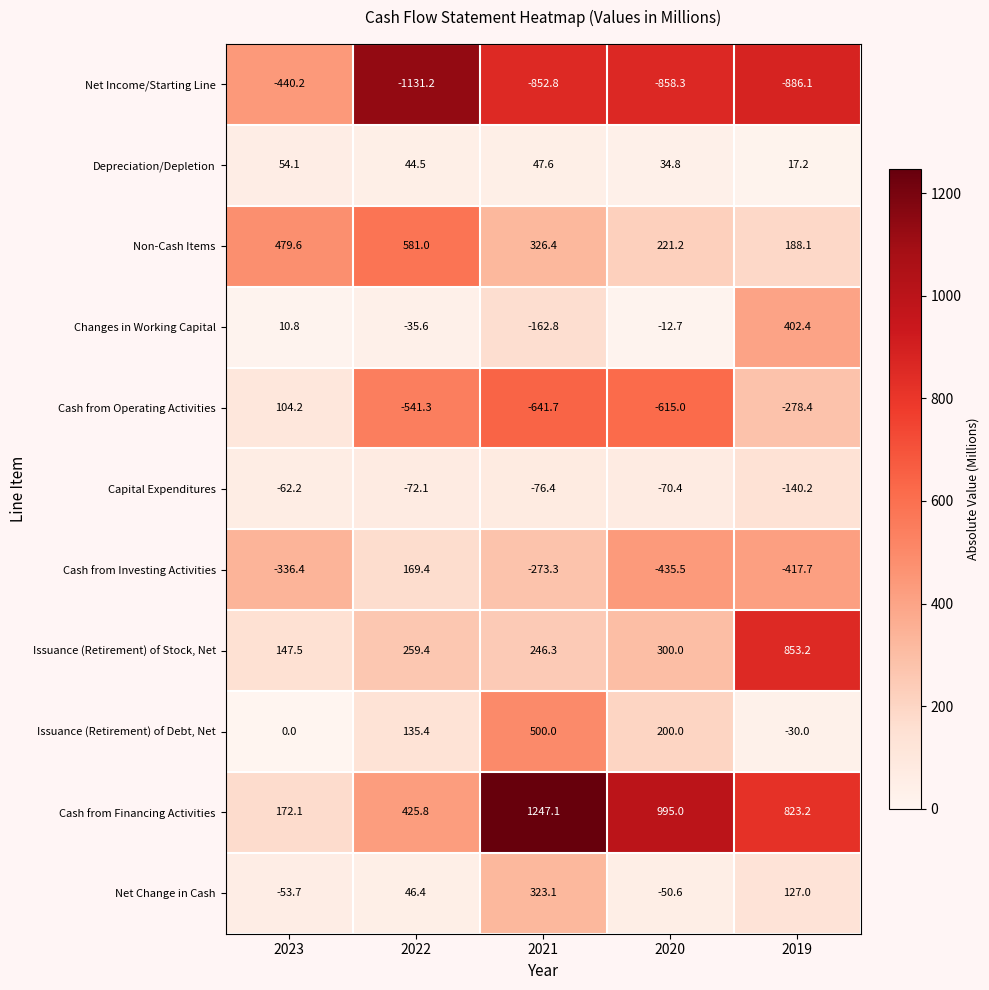

At which category is the sum across all series the highest?

2021